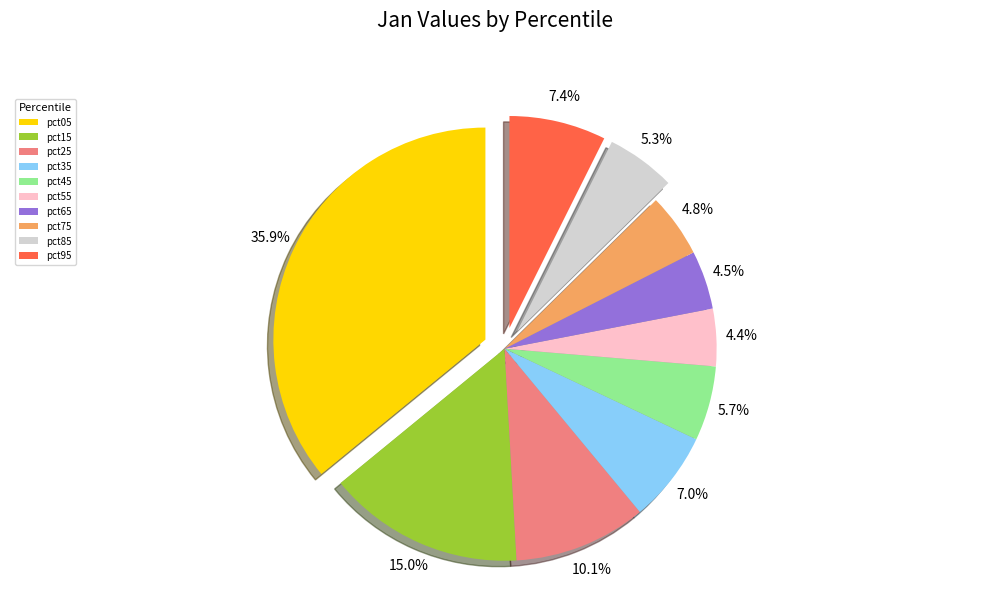

How much of the chart is everything except pct95?

92.6%